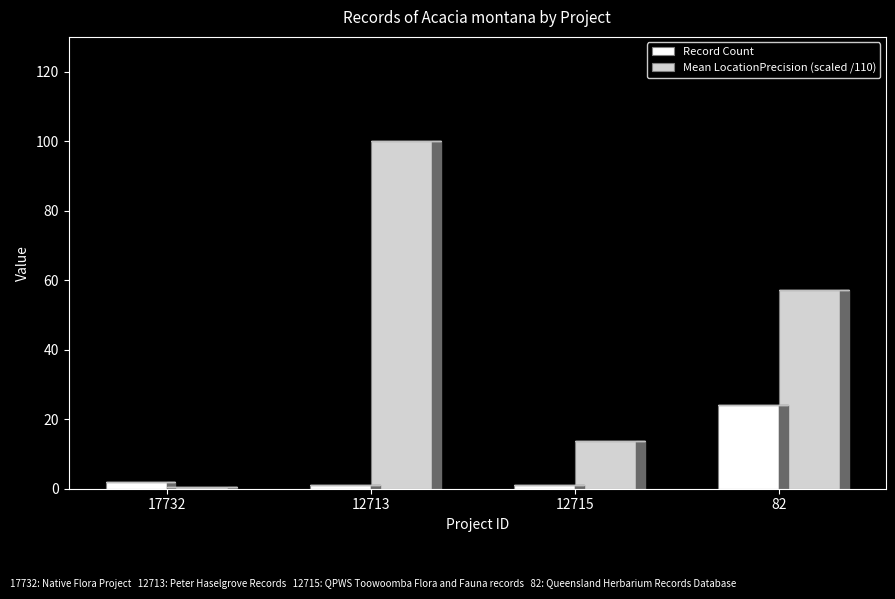

What position from the left is 12713?

2